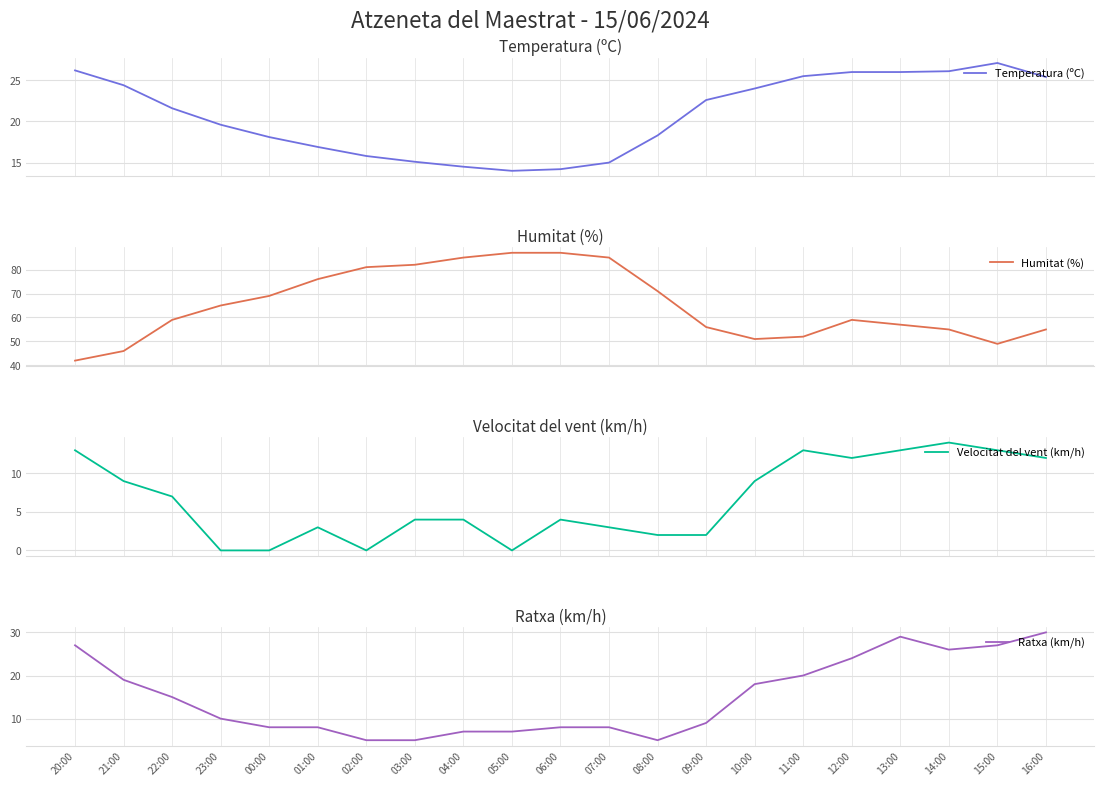

True or false: Temperatura (ºC) has more than 0 interior local peaks.

True